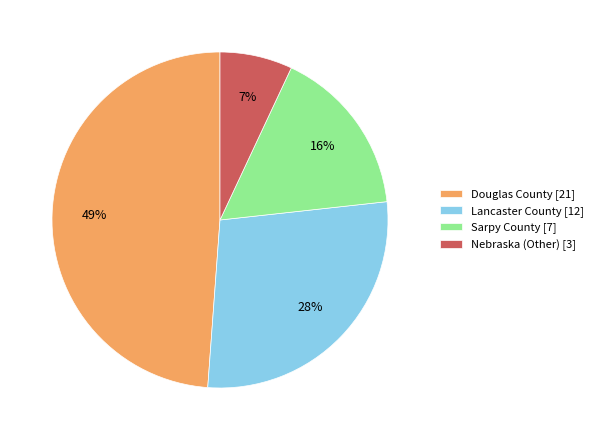

Between Lancaster County and Sarpy County, which is larger?

Lancaster County